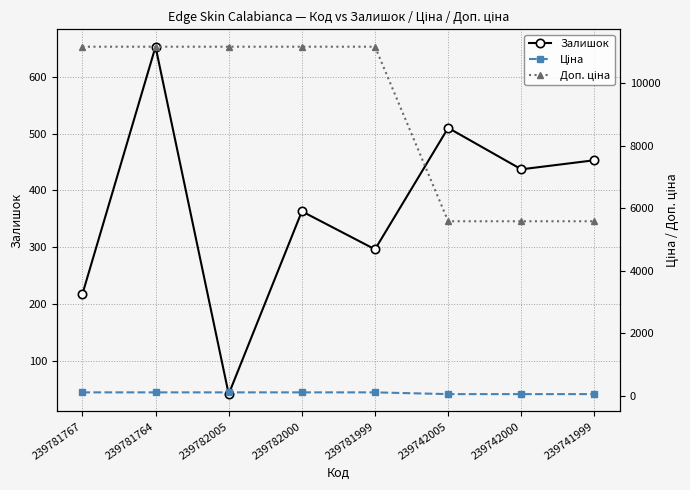

Reading right to left, transcribe all the data shown in this chart.

Залишок: 453.0	437.0	510.0	296.0	363.0	41.0	653.0	217.0
Ціна: 55.9	55.9	55.9	111.7	111.7	111.7	111.7	111.7
Доп. ціна: 5585.0	5585.0	5585.0	11169.0	11169.0	11169.0	11169.0	11169.0